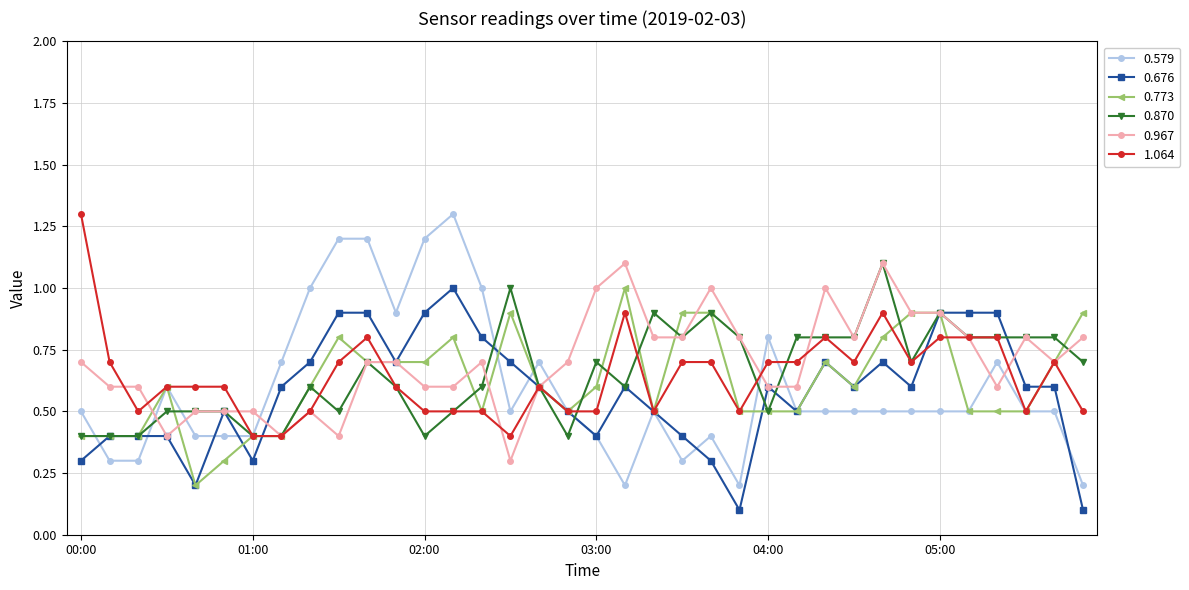

Does the chart have visible grid lines?

Yes